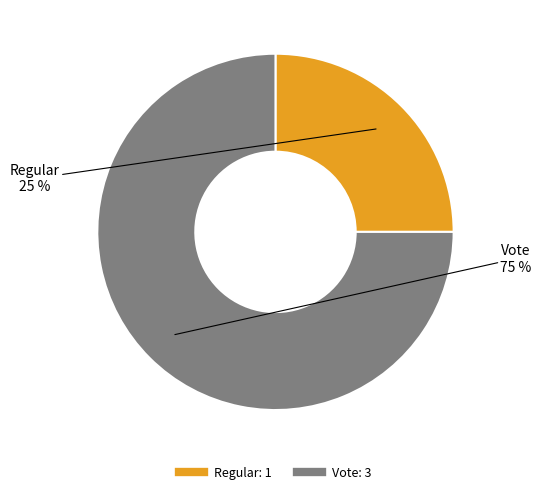

How many slices are in this pie chart?

2